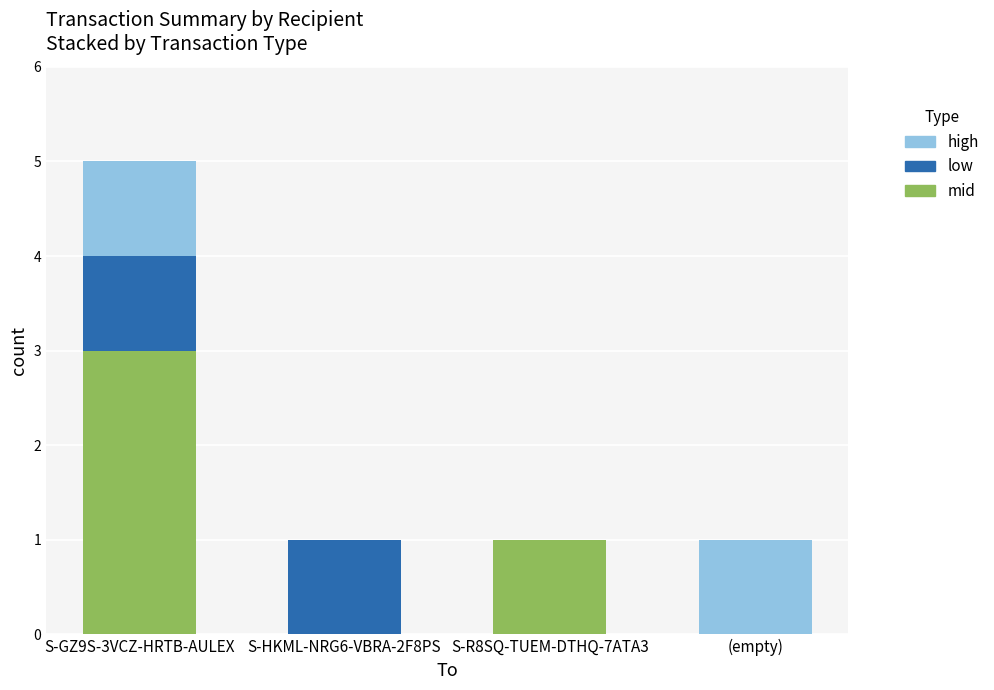

What is the maximum value for mid?

3